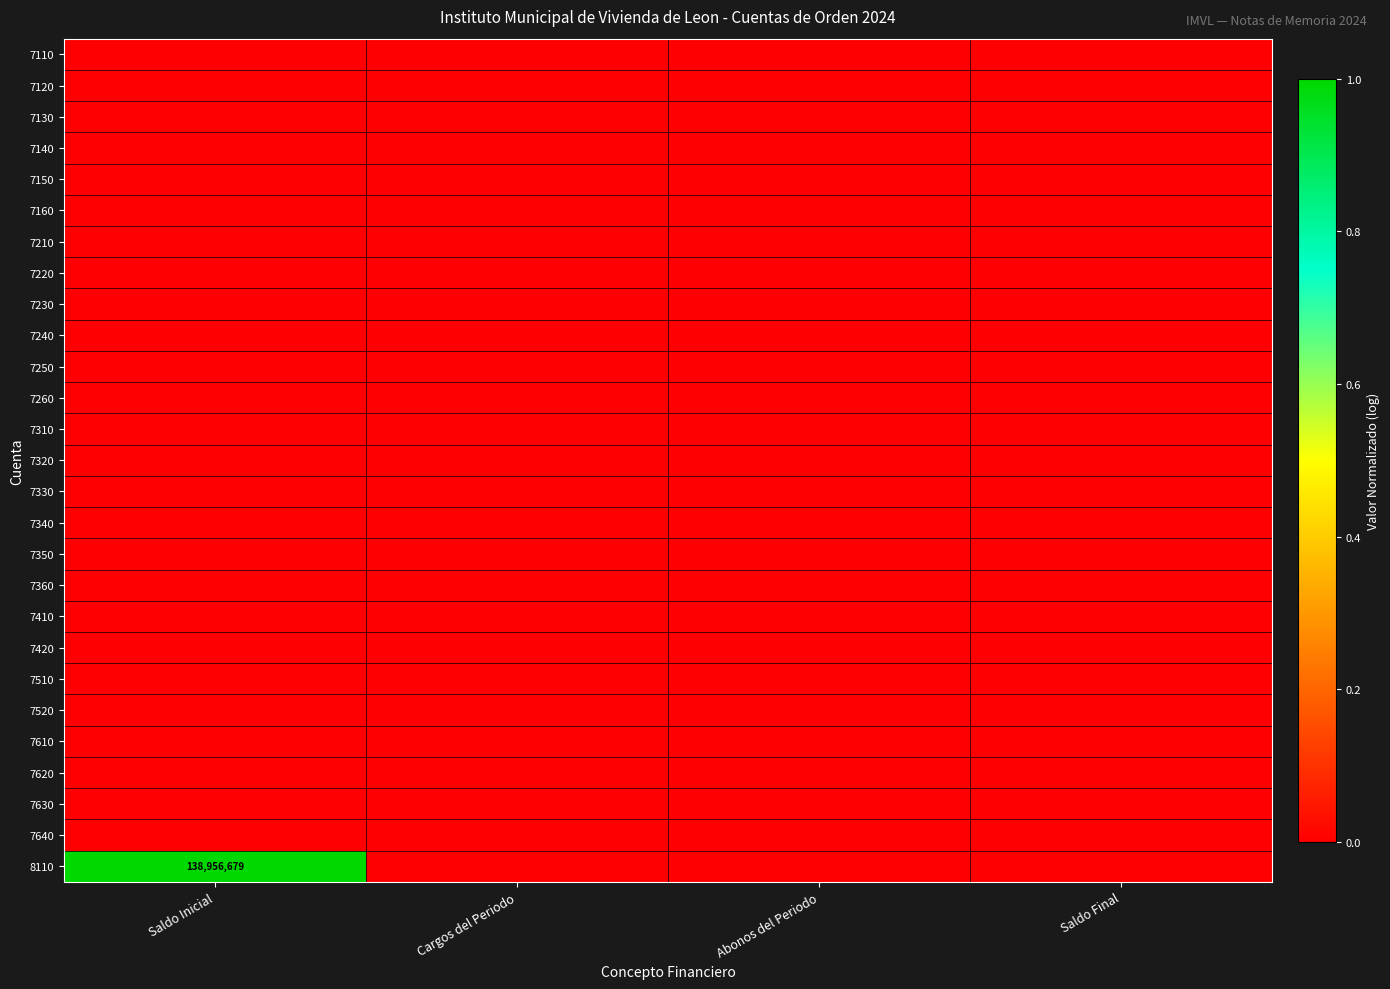

True or false: 7630 has a value of 0.0 at Saldo Final.

True